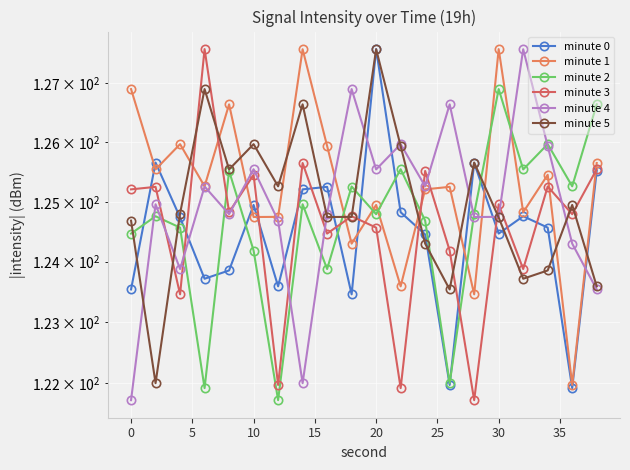

True or false: minute 2 has more than 2 points higher than both neighbors.

True